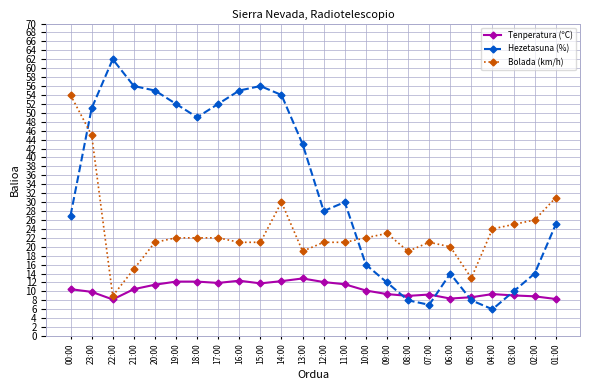

True or false: Tenperatura (ºC) has more than 1 points higher than both neighbors.

True